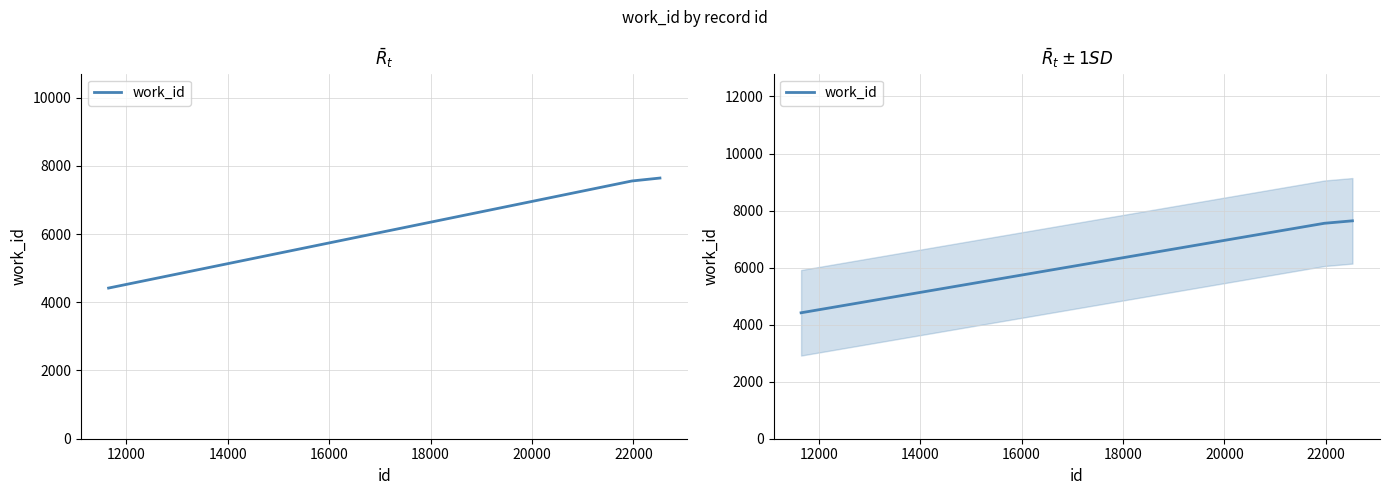

What is the sum of all values?

19610